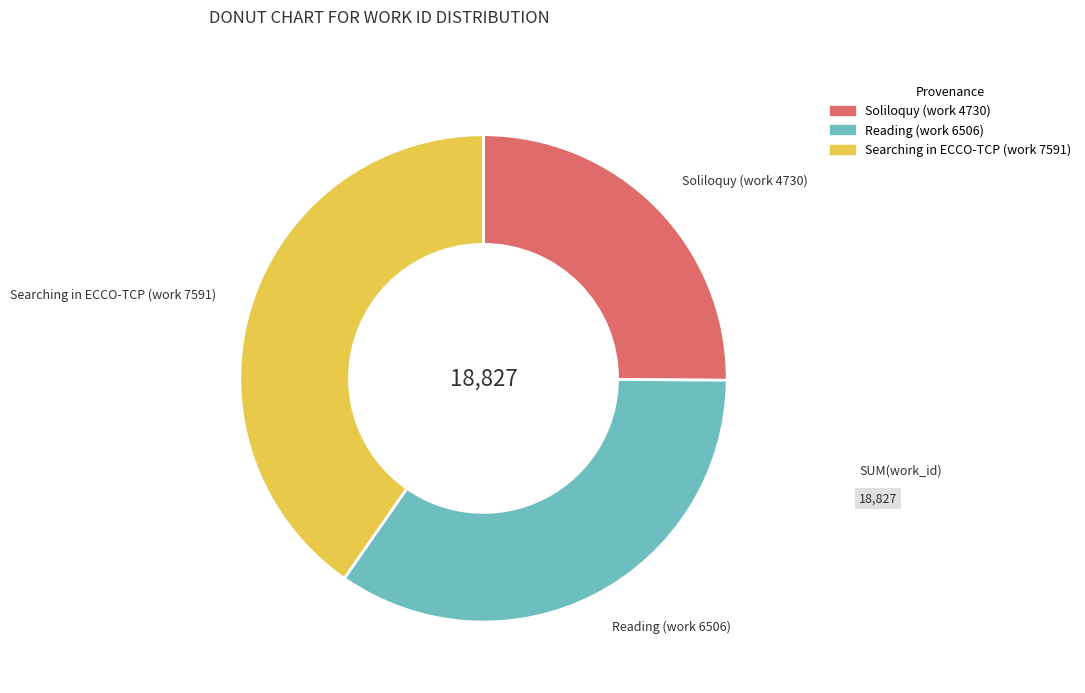

Does Searching in ECCO-TCP (work 7591) account for over 50% of the chart?

No